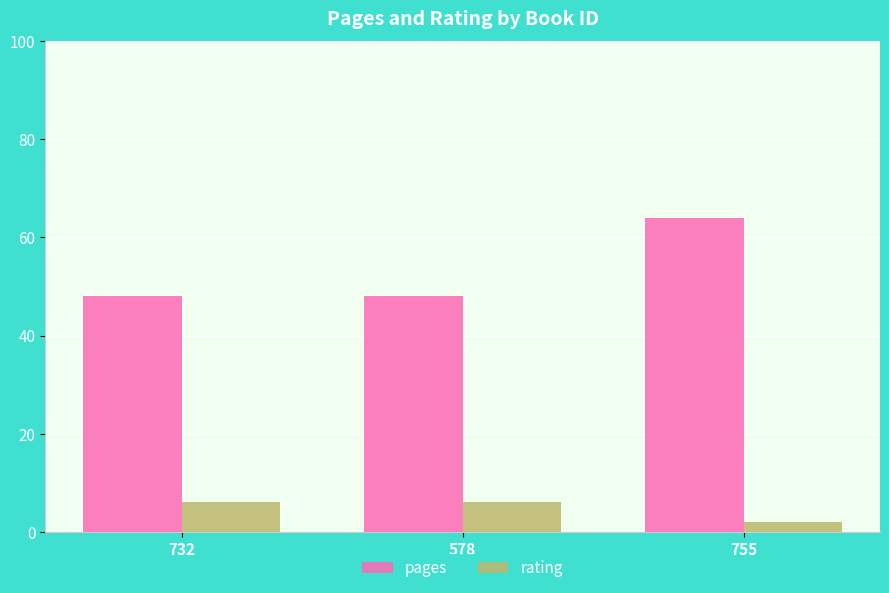

How many groups of bars are there?

3